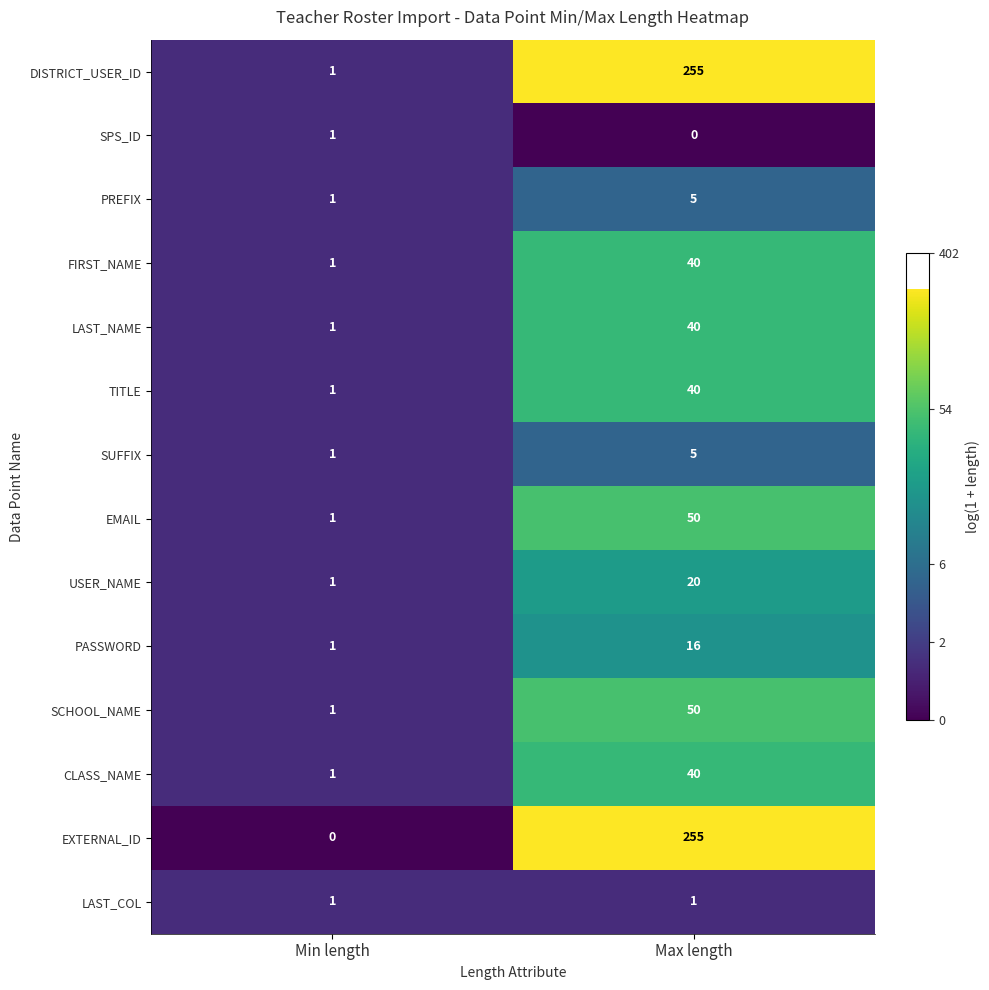

The PREFIX series shows 2 at Max length. True or false?

False